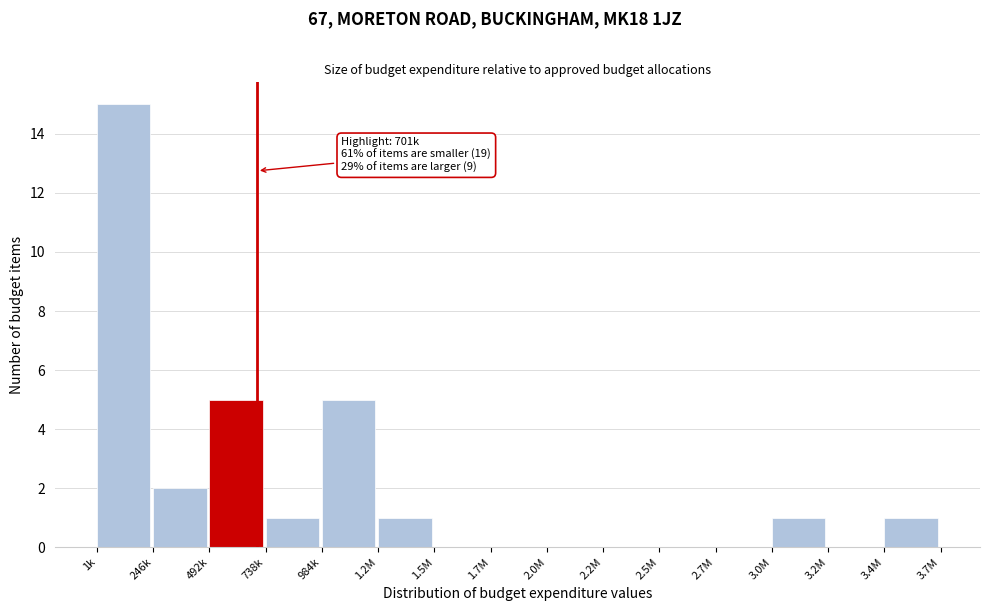

Reading left to right, extract all data points from this chart.

1k=15	246k=2	492k=5	738k=1	984k=5	1.2M=1	1.5M=0	1.7M=0	2.0M=0	2.2M=0	2.5M=0	2.7M=0	3.0M=1	3.2M=0	3.4M=1